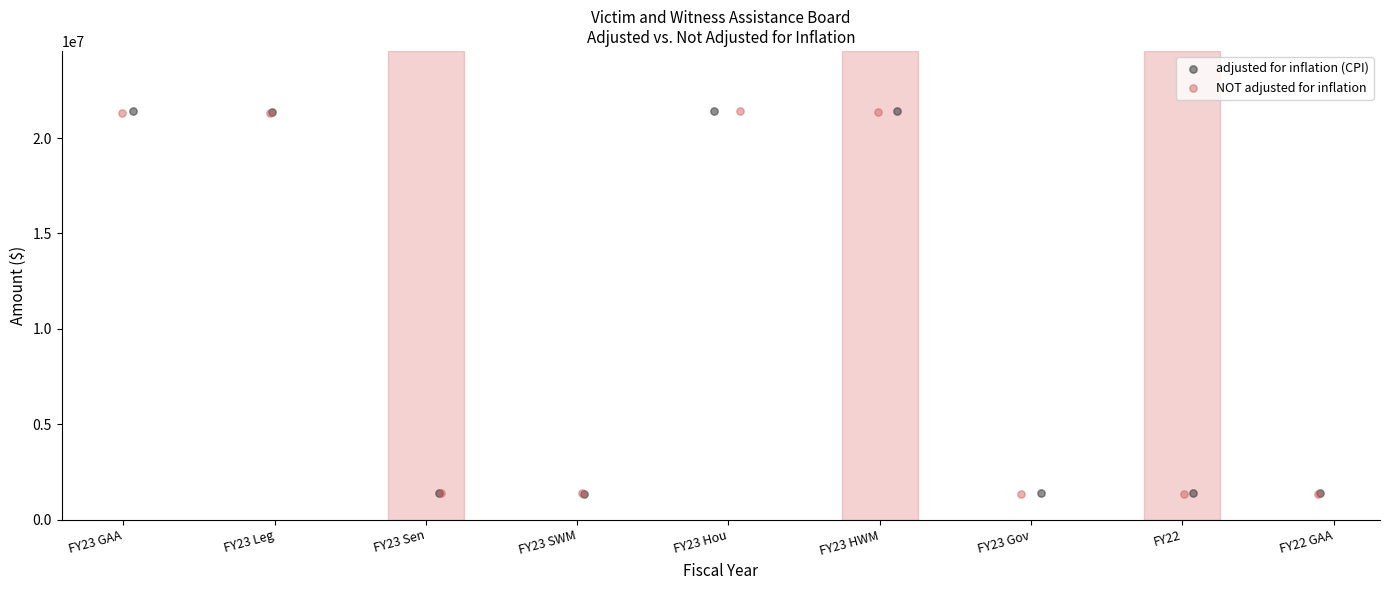

What are all the series names shown in the legend?

adjusted for inflation (CPI), NOT adjusted for inflation